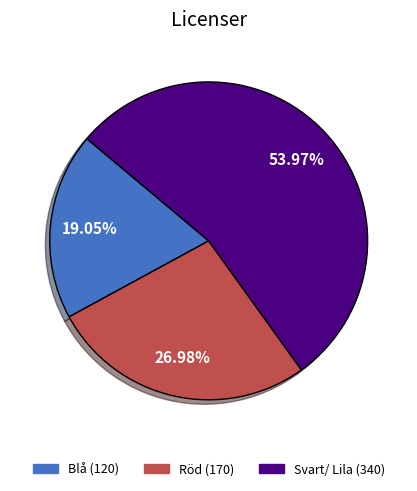

Combined, do Blå and Röd account for over 50%?

No